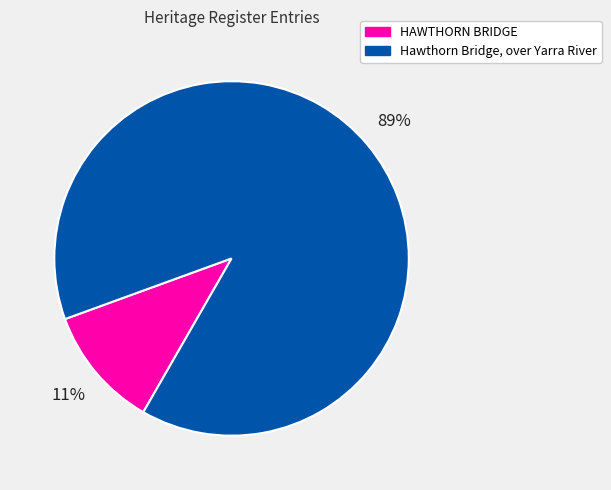

What is the smallest slice in the pie chart?

HAWTHORN BRIDGE